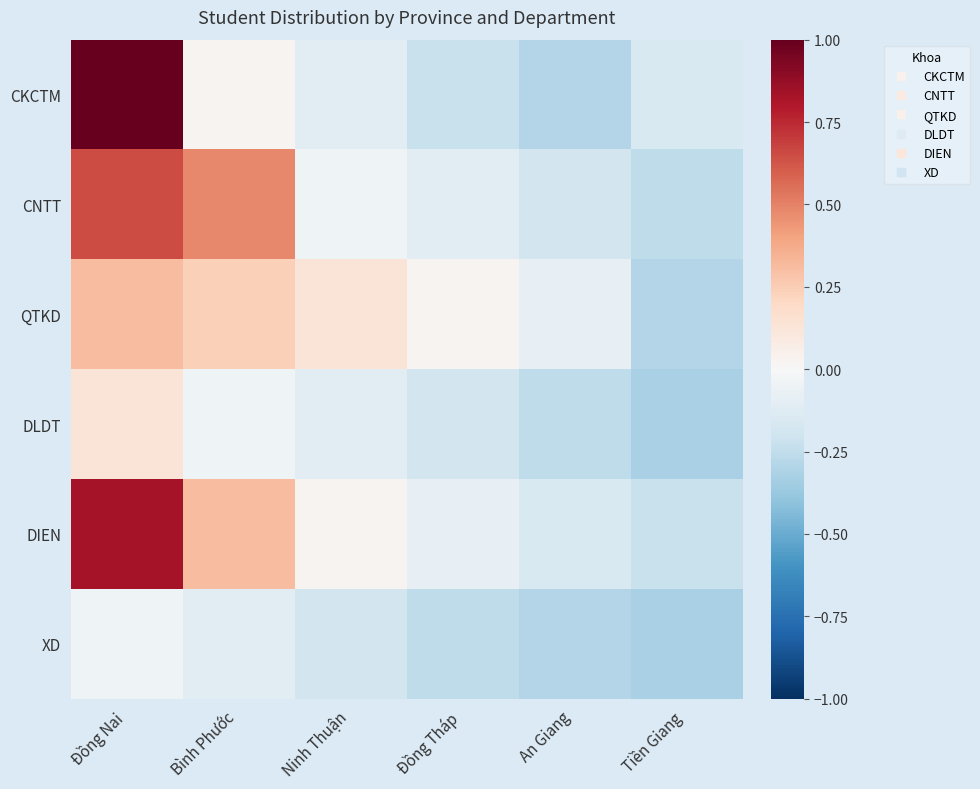

Between Bình Phước and An Giang, which is larger?

Bình Phước